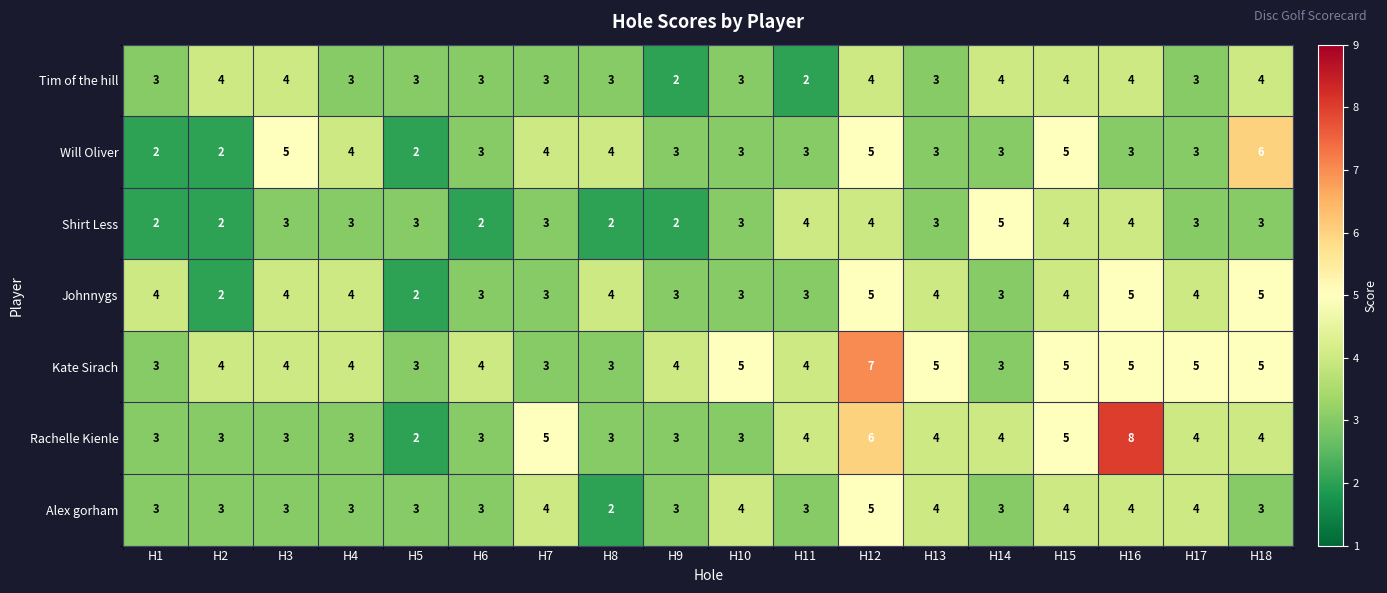

Between H6 and H7, which series saw the biggest shift?

Rachelle Kienle